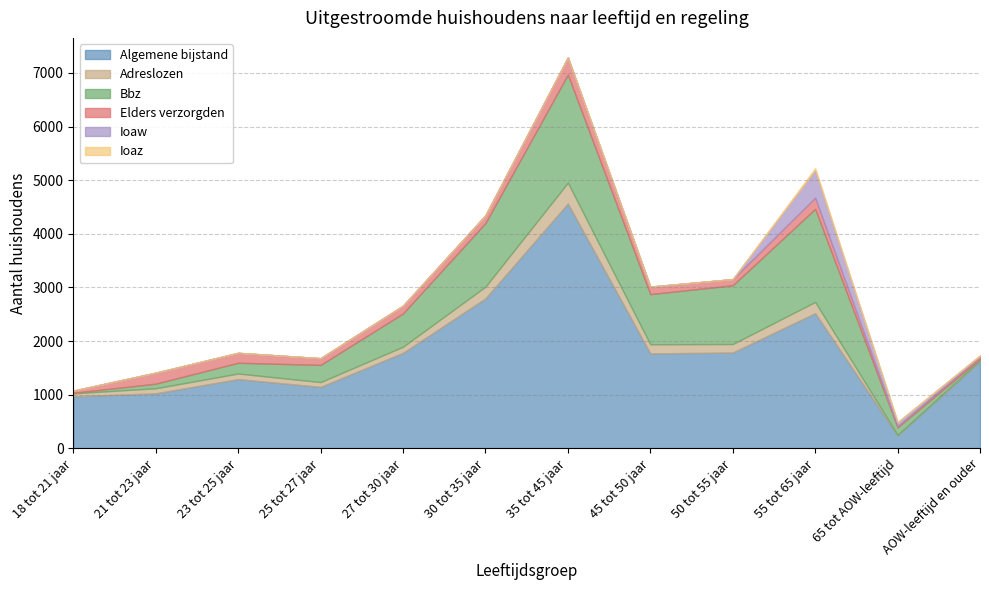

At which category does Adreslozen reach its first local peak?

23 tot 25 jaar